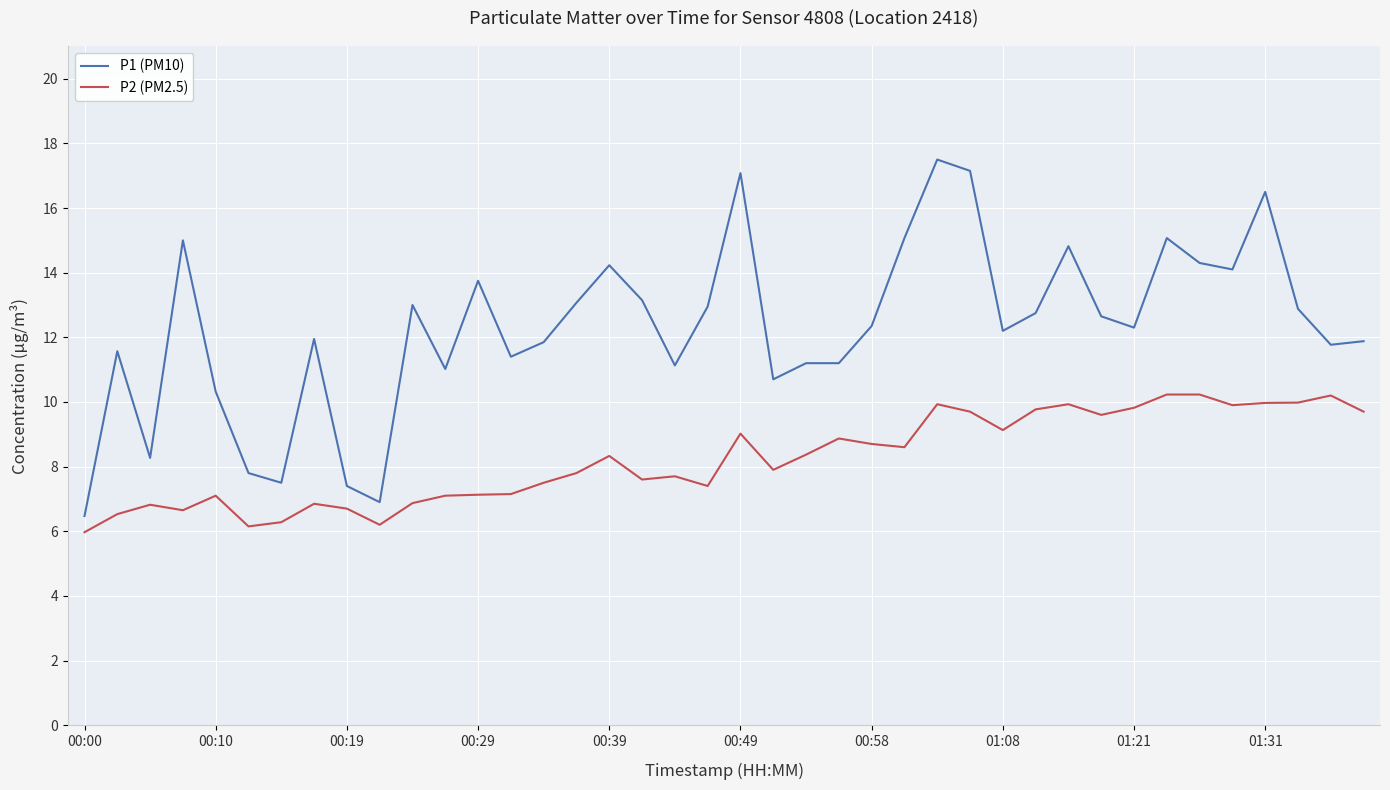

What is the average value of the P1 (PM10) series?

12.3